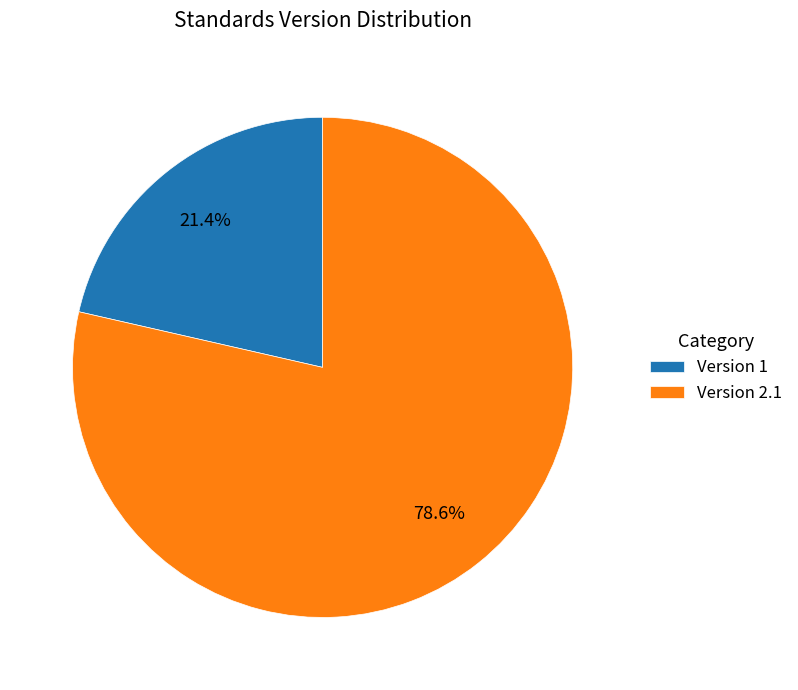

How many segments does this pie chart have?

2